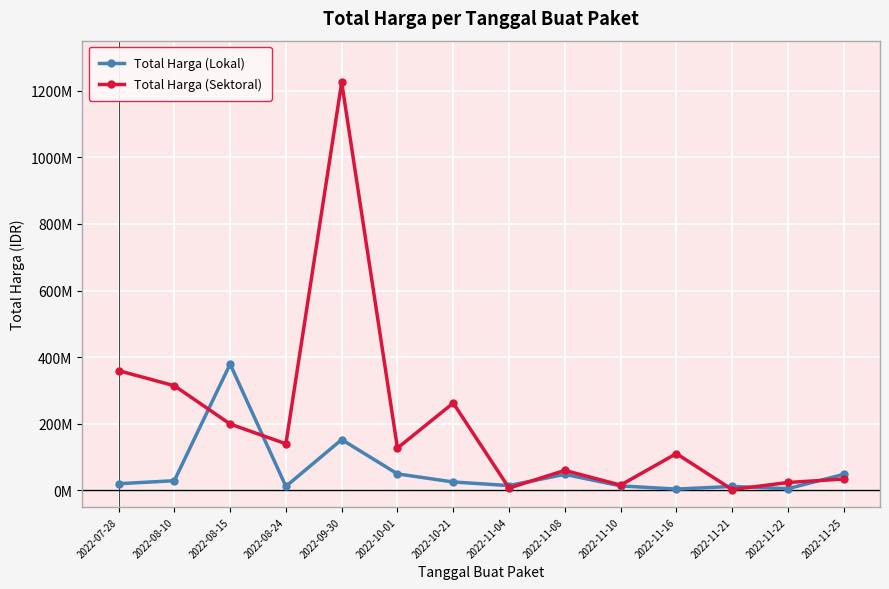

What are all the series names shown in the legend?

Total Harga (Lokal), Total Harga (Sektoral)